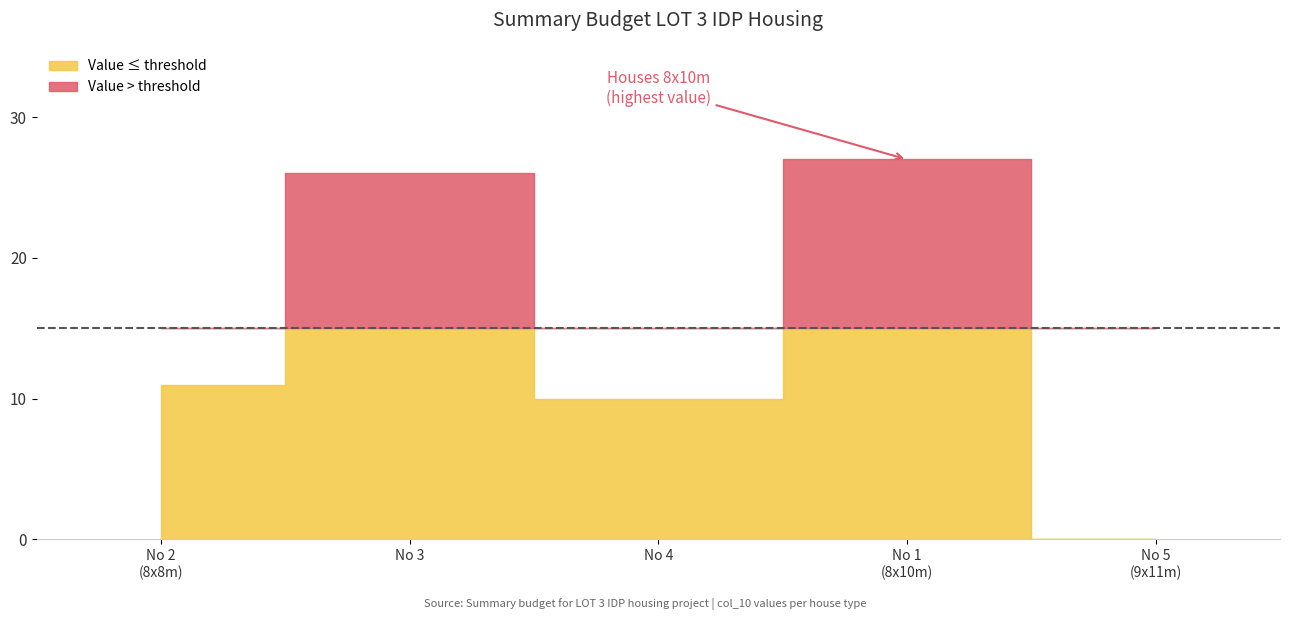

How many points are higher than both their immediate neighbors (excluding endpoints)?

2